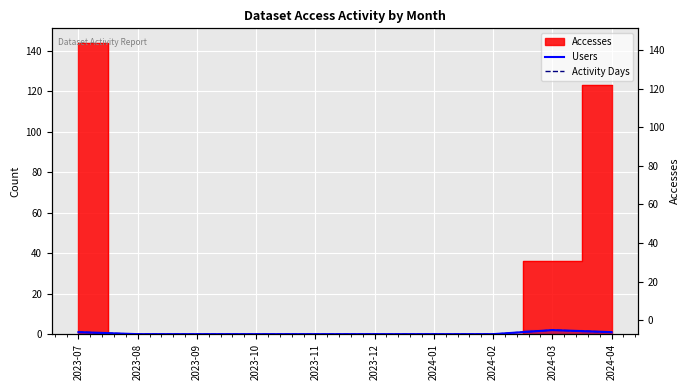

How many Activity Days values are between 0 and 1?

9